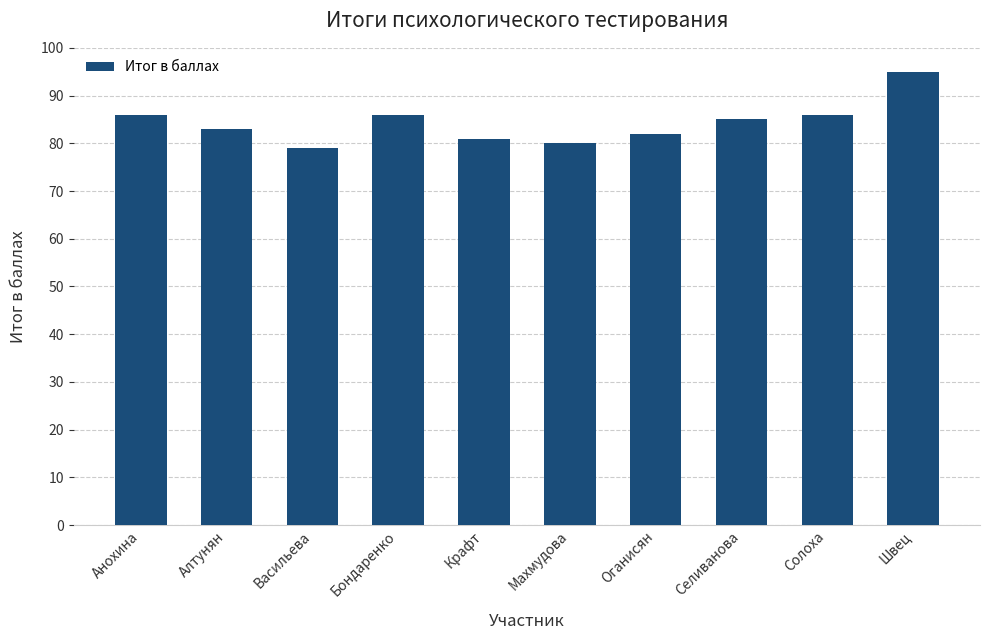

Reading left to right, extract all data points from this chart.

Анохина=86	Алтунян=83	Васильева=79	Бондаренко=86	Крафт=81	Махмудова=80	Оганисян=82	Селиванова=85	Солоха=86	Швец=95